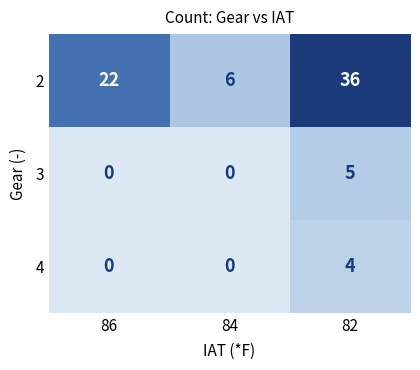

Rank the series at 82 from lowest to highest value.

4, 3, 2